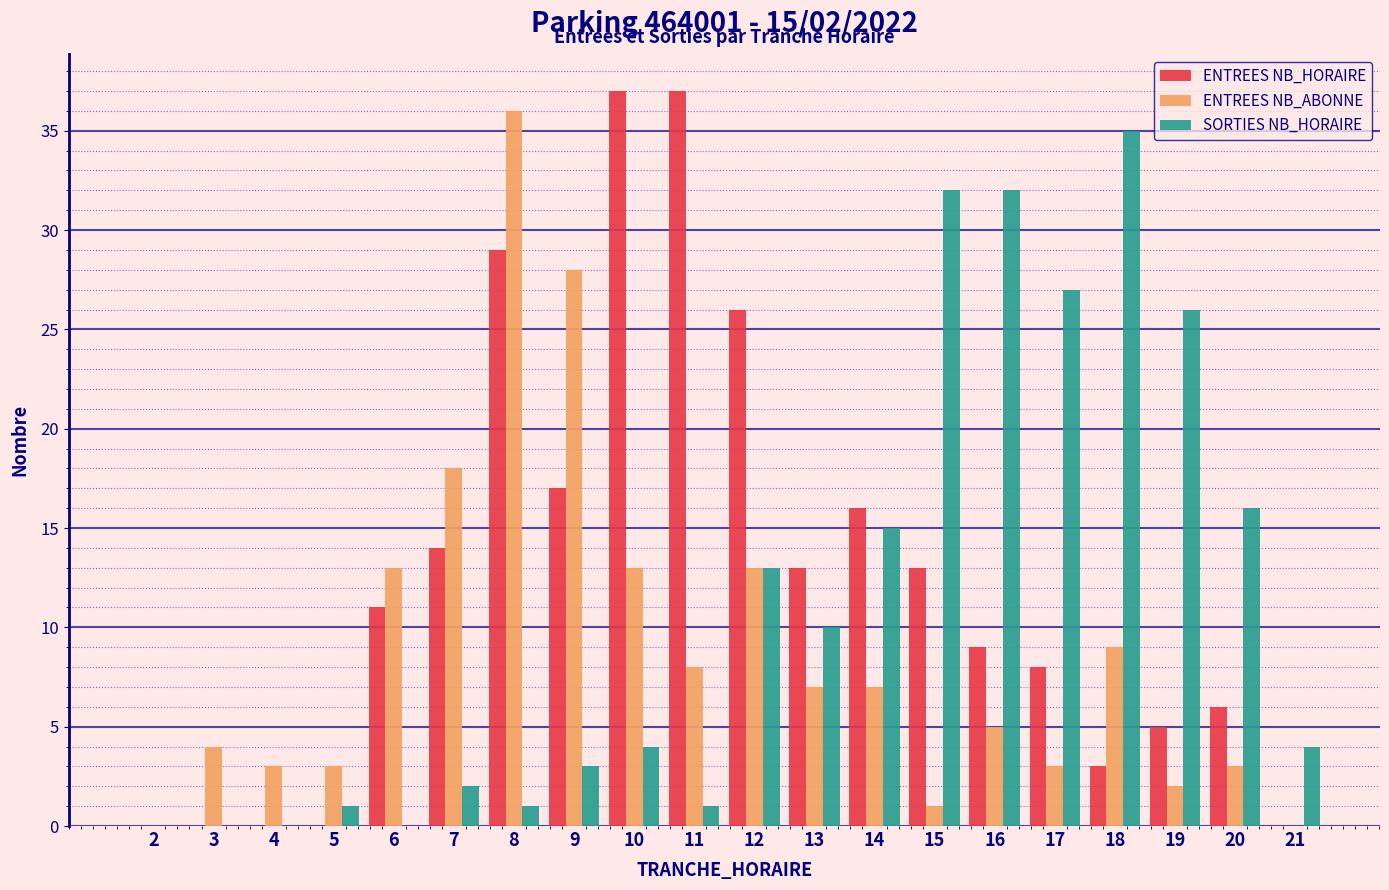

Is the value of ENTREES NB_HORAIRE at 17 greater than the value of SORTIES NB_HORAIRE at 14?

No